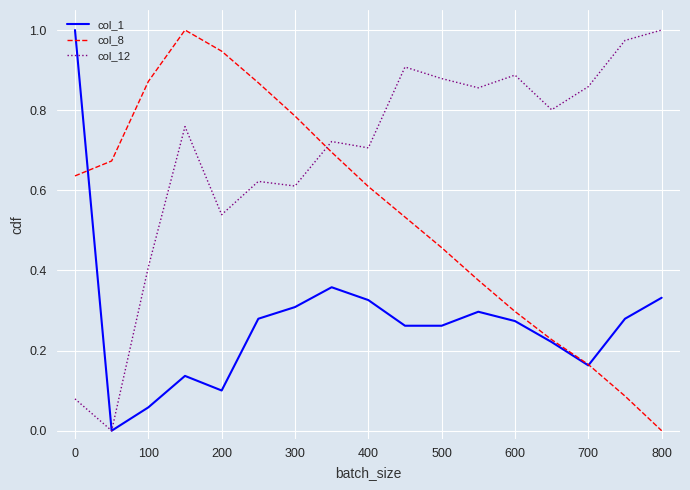

Rank the series by their average value, from lowest to highest.

col_1, col_8, col_12